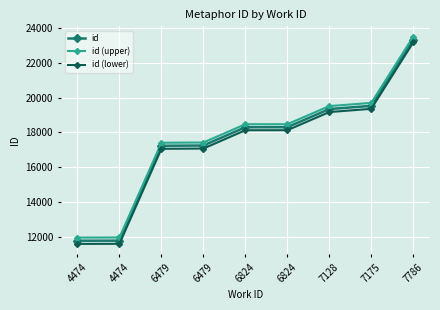

True or false: id (upper) has more than 0 points higher than both neighbors.

False